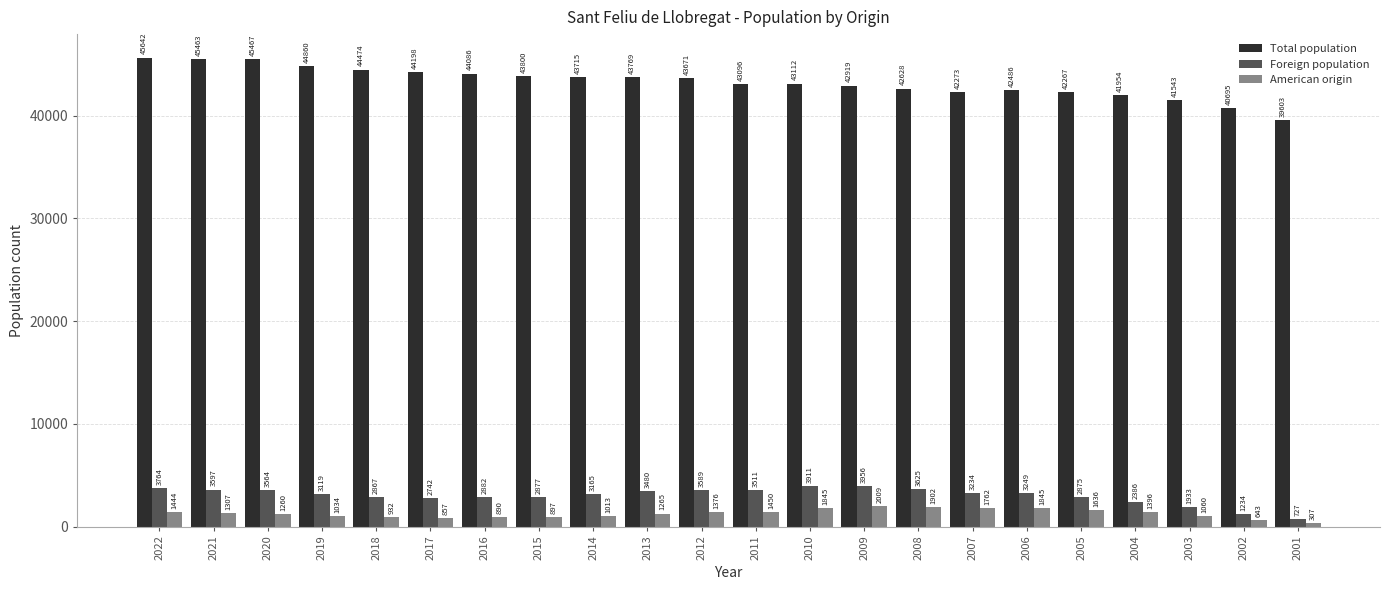

Count the number of data series in this chart.

3